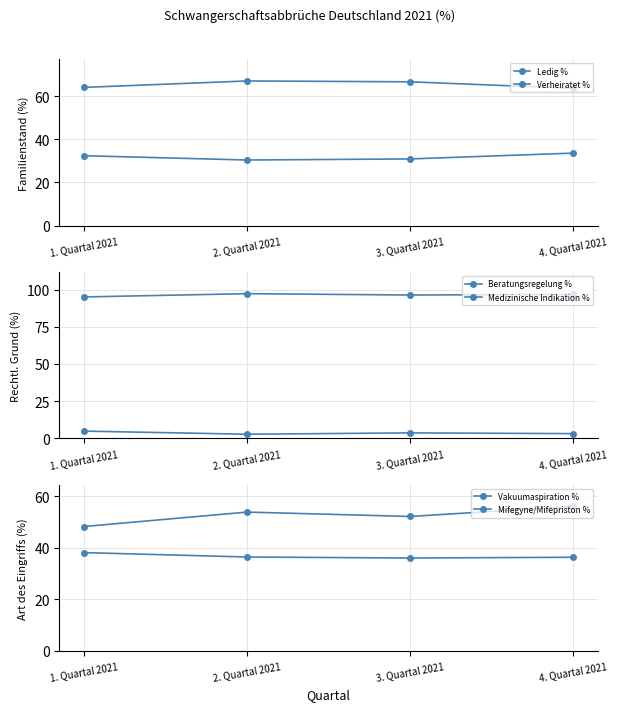

True or false: Medizinische Indikation % and Ledig % intersect in this chart.

False